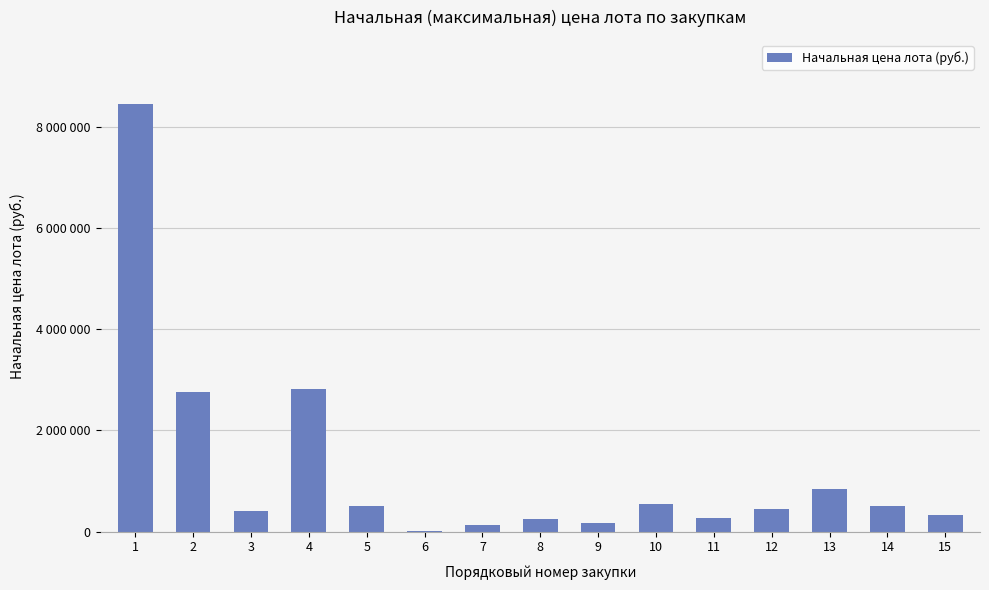

What is the value of the 6th bar from the left?

8218